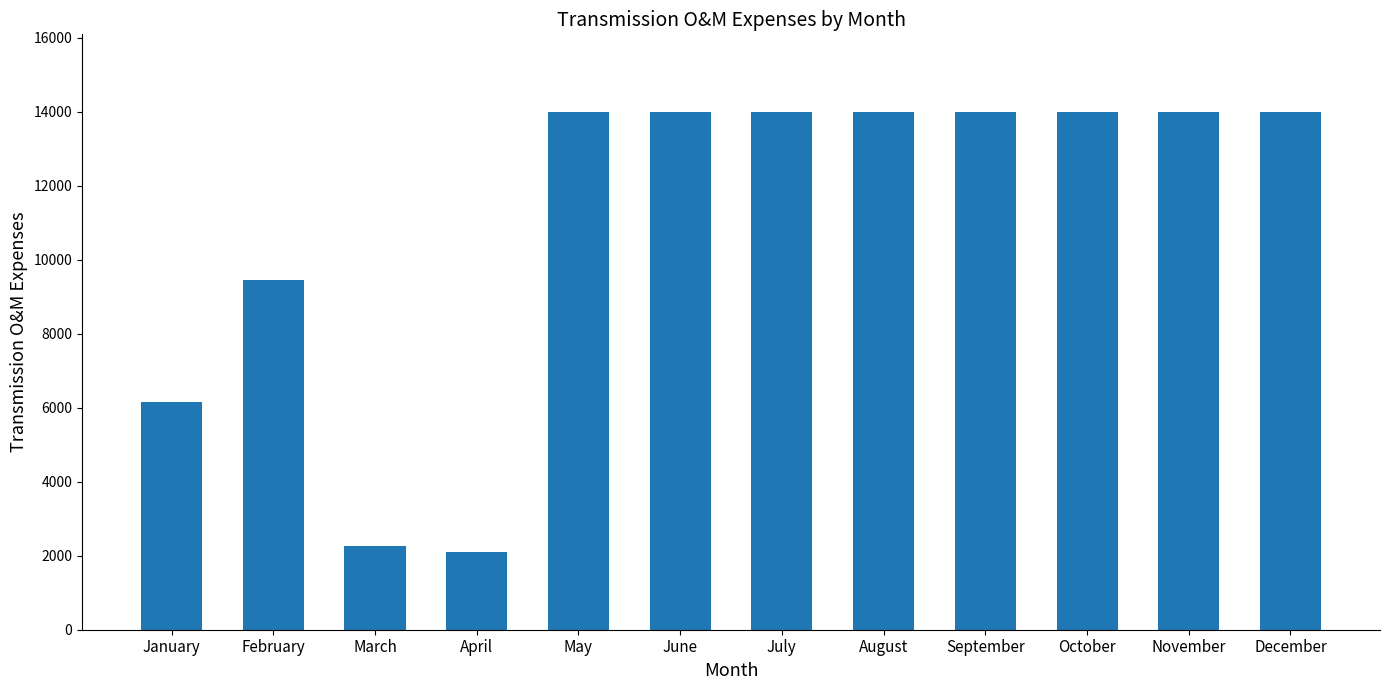

The value at September is 3144.7. True or false?

False